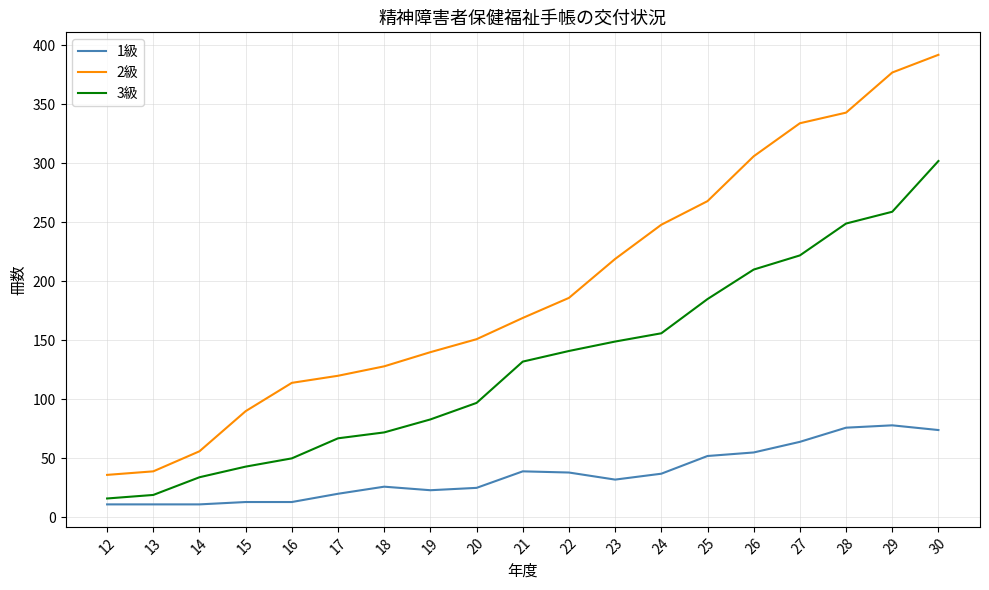

What is the difference between the maximum and second lowest values in the 1級 series?

67